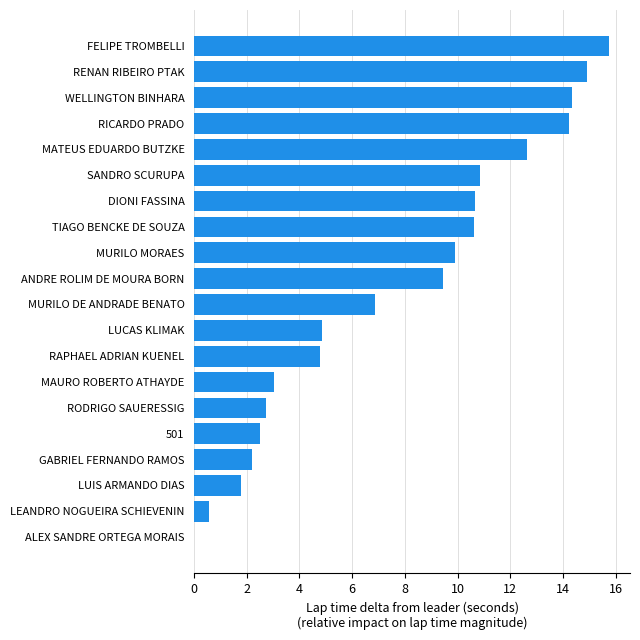

What is the change in value from MAURO ROBERTO ATHAYDE to SANDRO SCURUPA?

+7.8